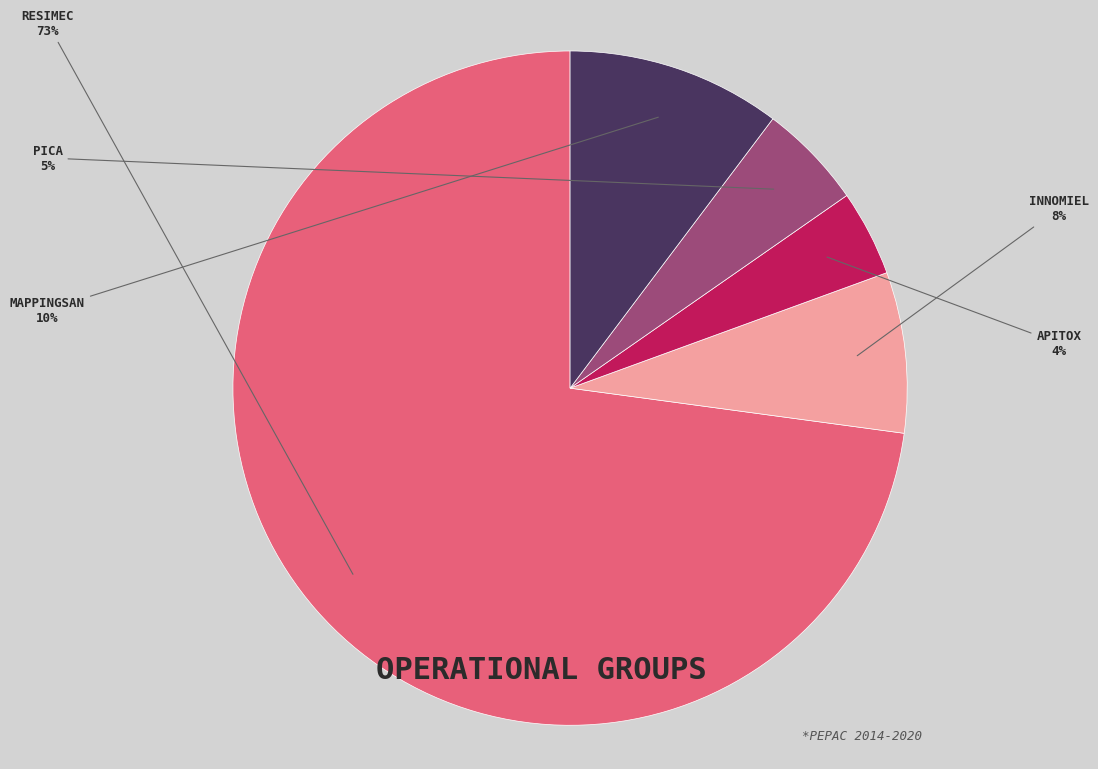

Does MAPPINGSAN represent more than half of the total?

No